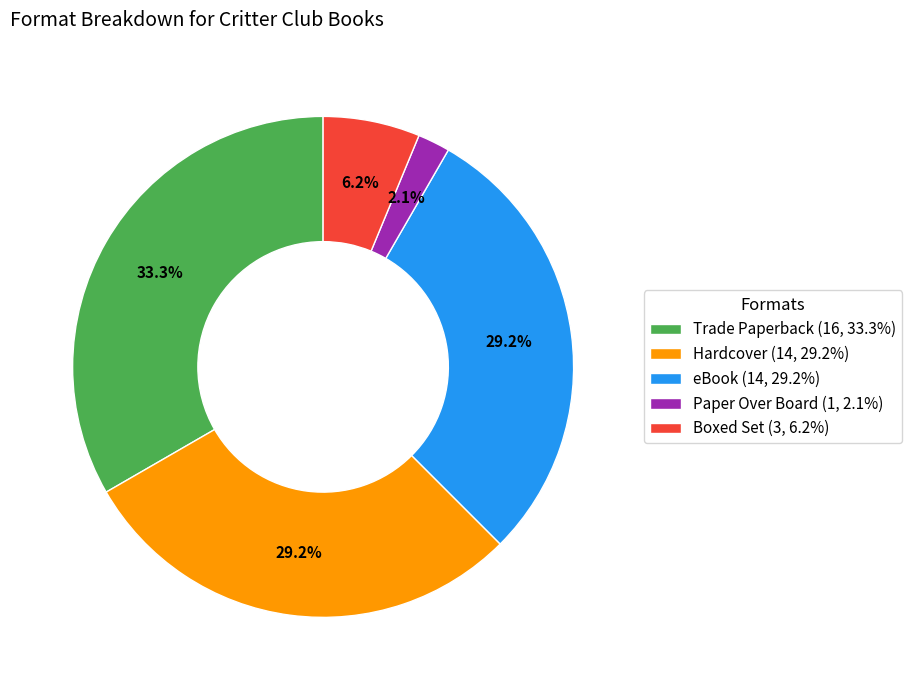

What portion of the pie excludes eBook?

70.8%